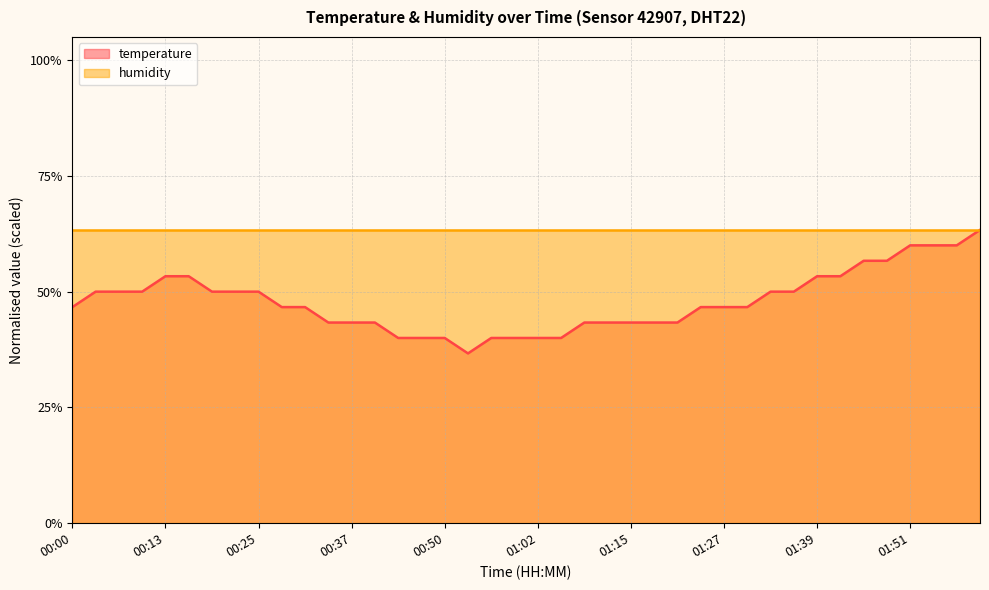

At which category does the chart reach its peak across all series?

02:01